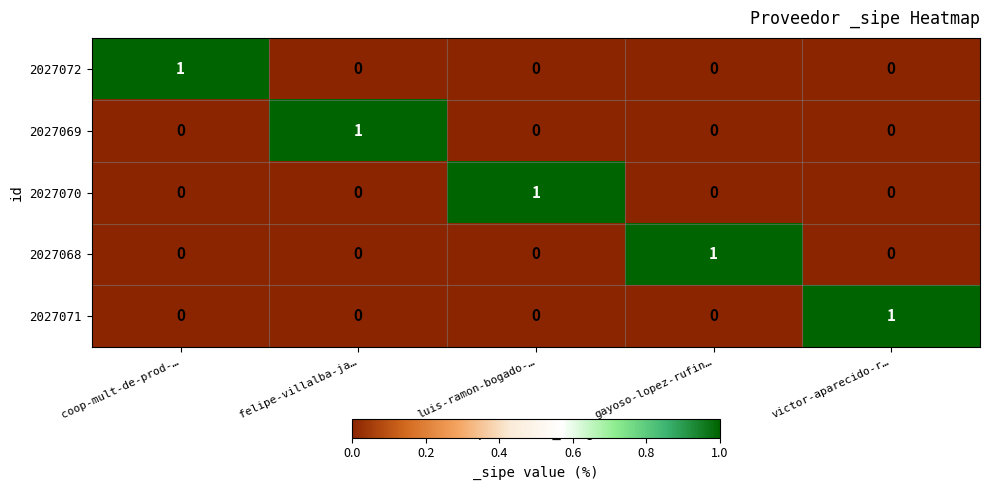

Which category has the highest value in the 2027069 series?

felipe-villalba-ja…